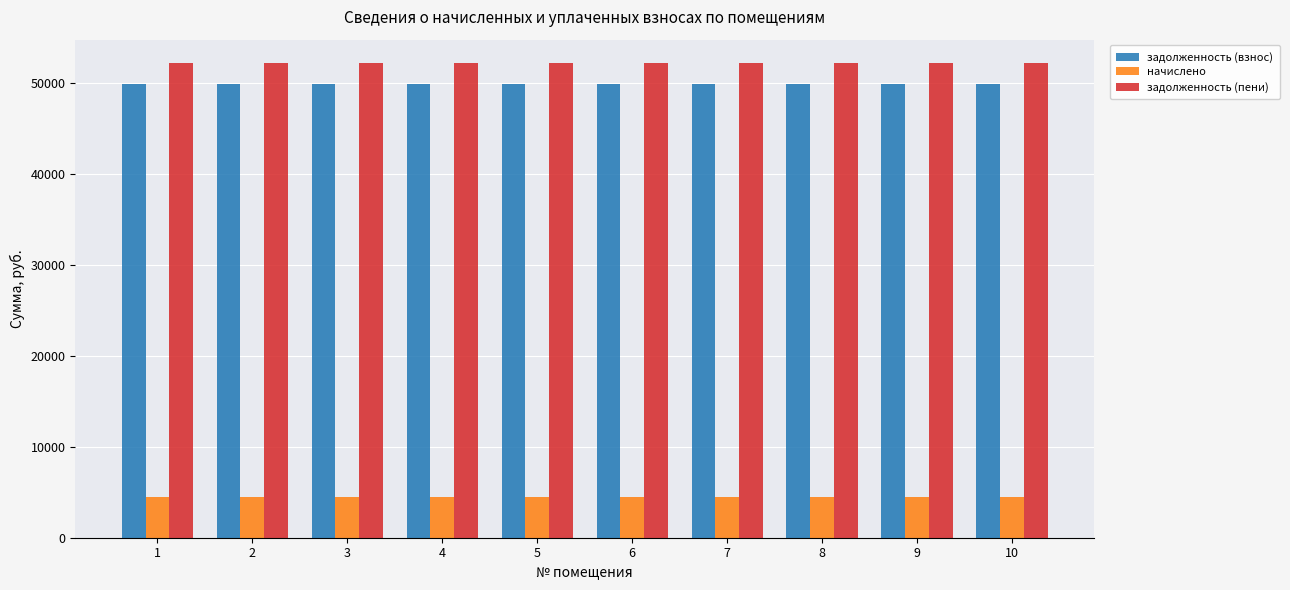

Are the bars grouped side by side (vs. stacked)?

Yes